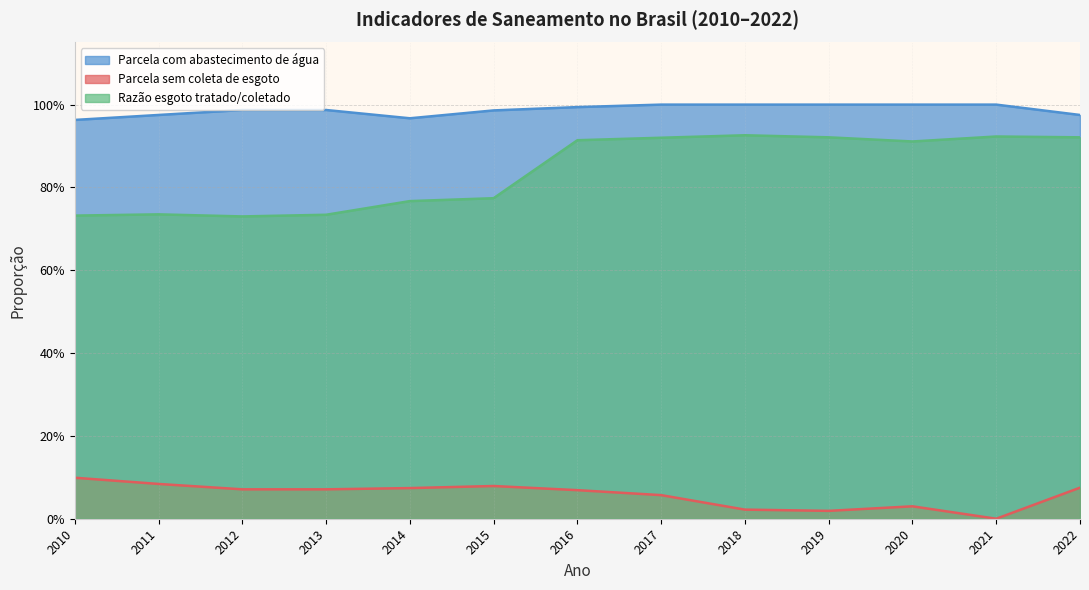

At which category is the sum across all series the highest?

2016